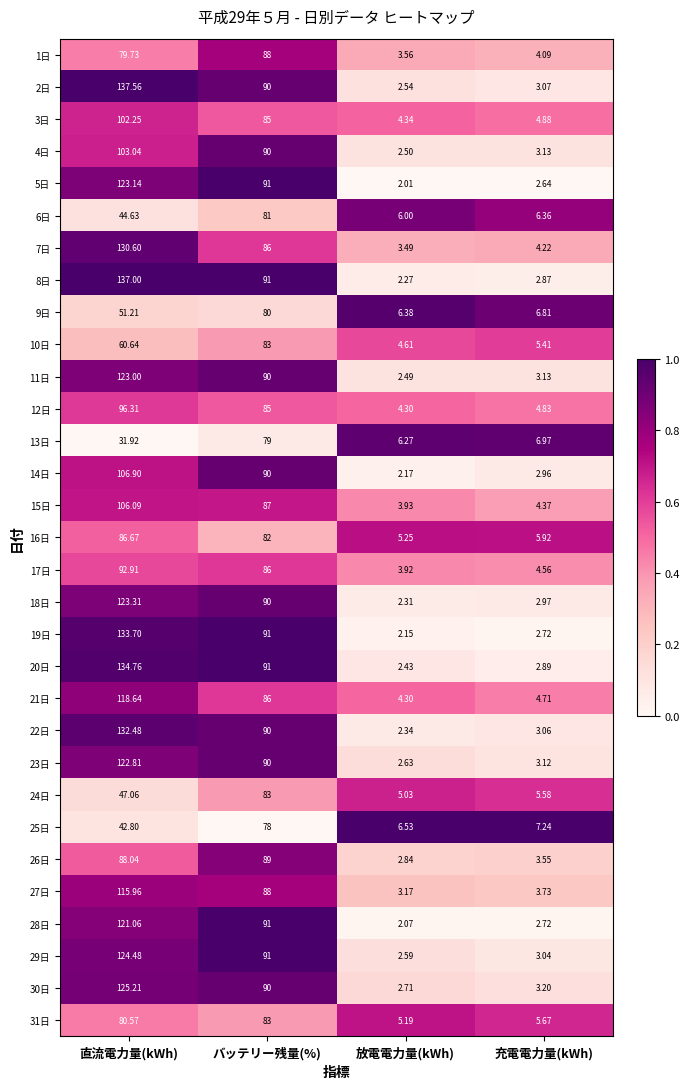

Count the number of categories in the chart.

4